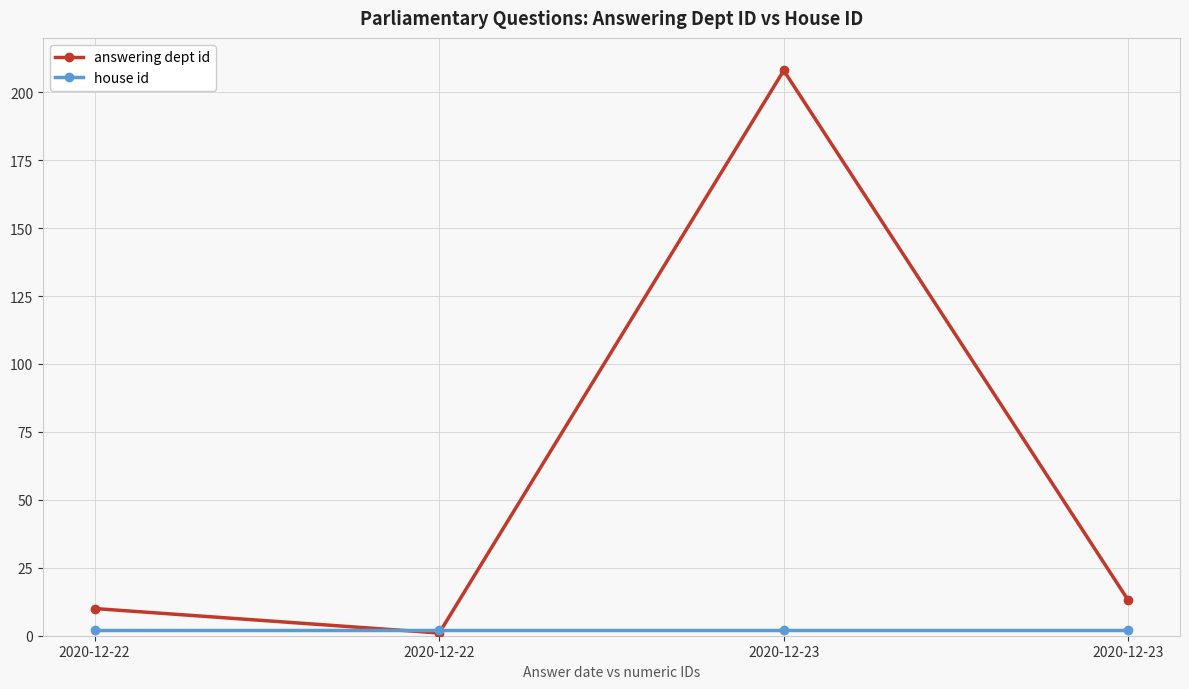

At which category is the sum across all series the highest?

2020-12-23